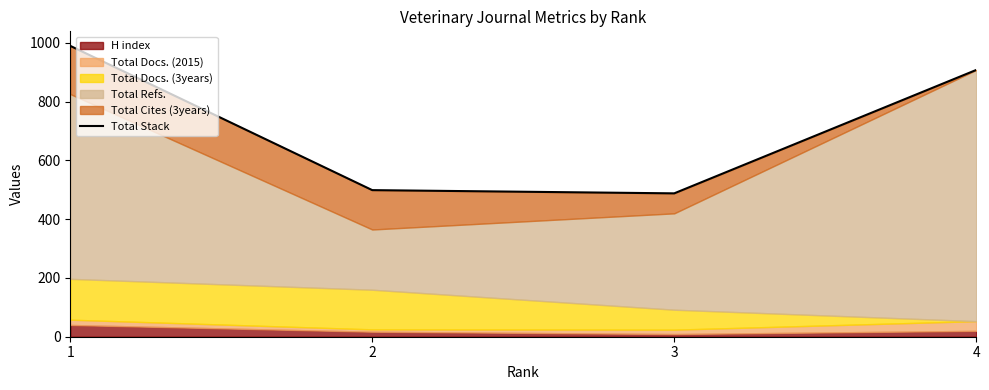

At which label is the value closest to 739?

4